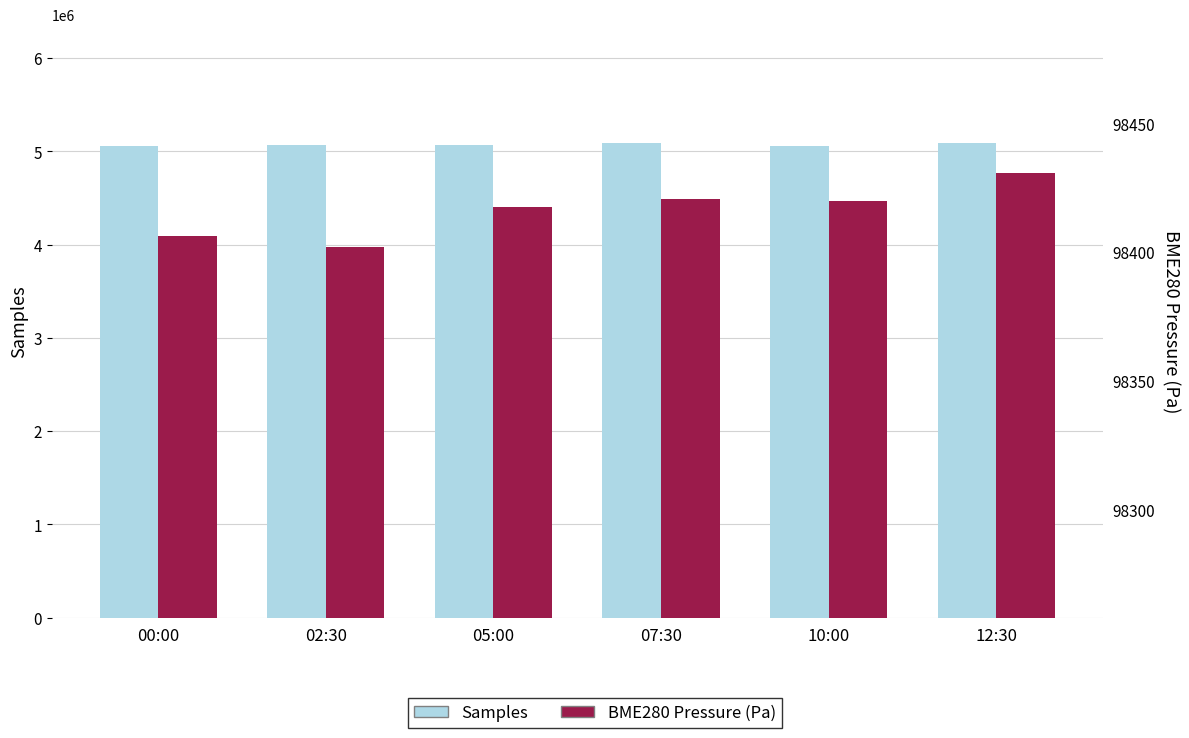

Where is BME280 Pressure (Pa) nearest to the value 98416?

05:00